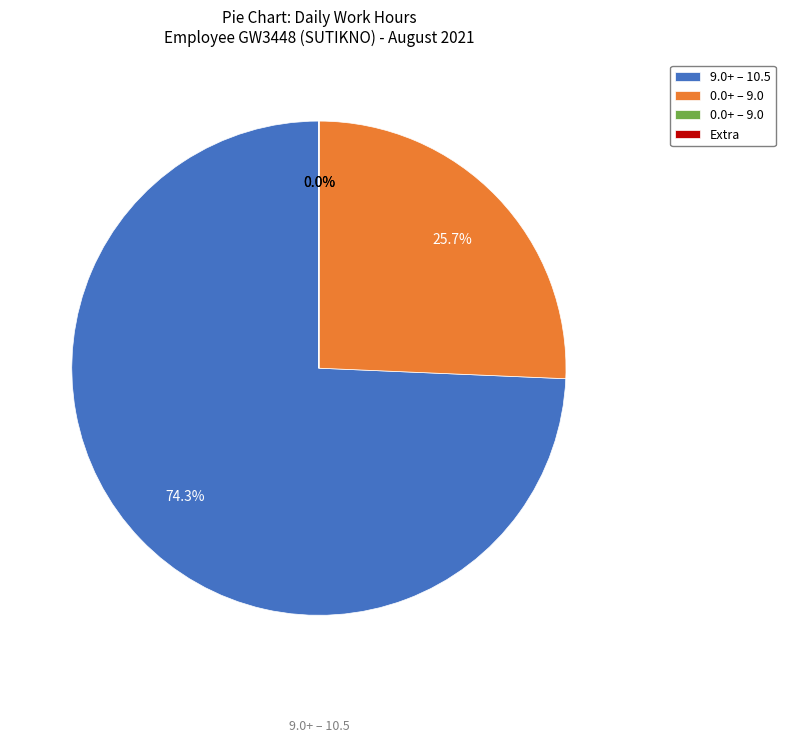

Does any single category account for the majority?

Yes